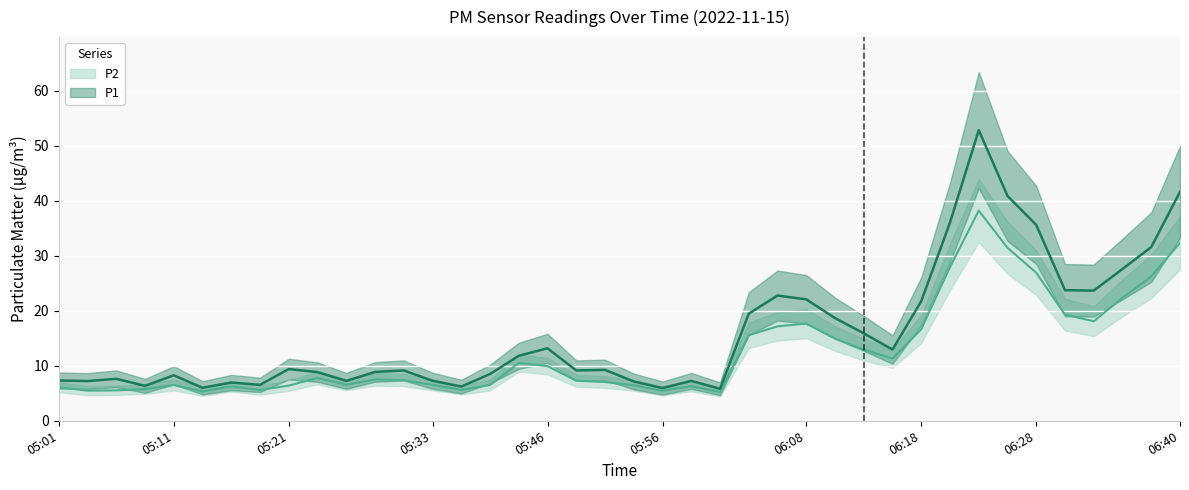

Where is P1 nearest to the value 29?

06:35